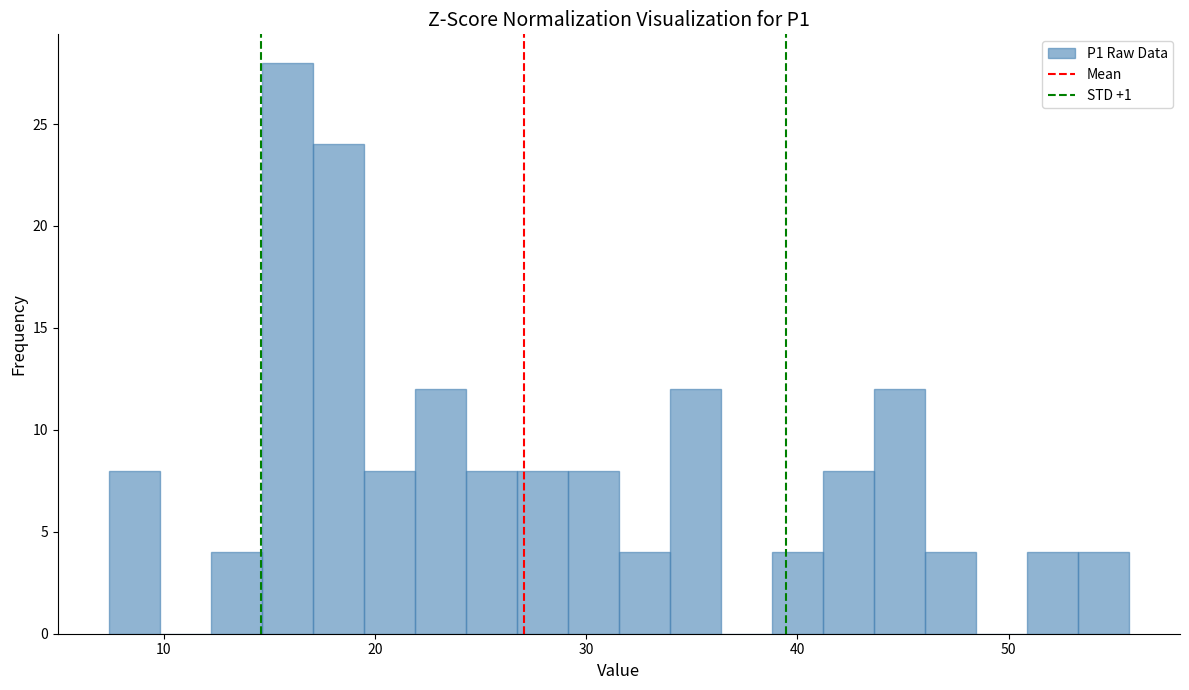

Read against the x-axis, roughly where is the centre of the tallest bar?

16